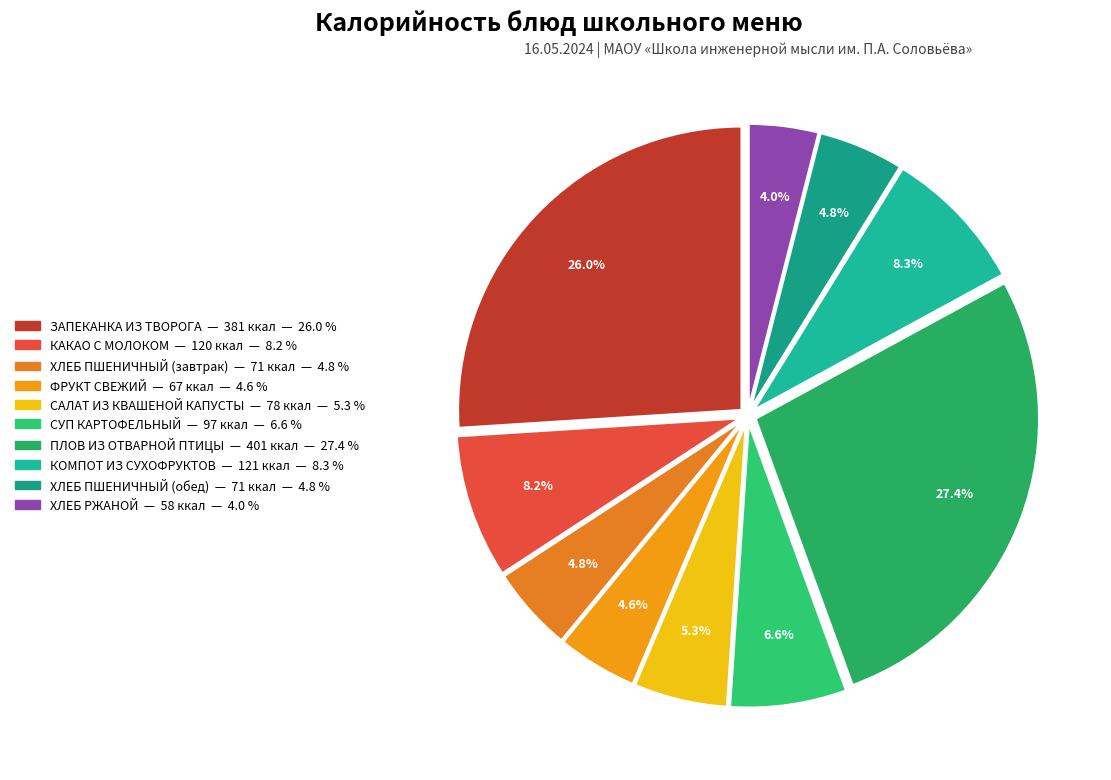

Which has a higher value, ХЛЕБ РЖАНОЙ or КОМПОТ ИЗ СУХОФРУКТОВ?

КОМПОТ ИЗ СУХОФРУКТОВ